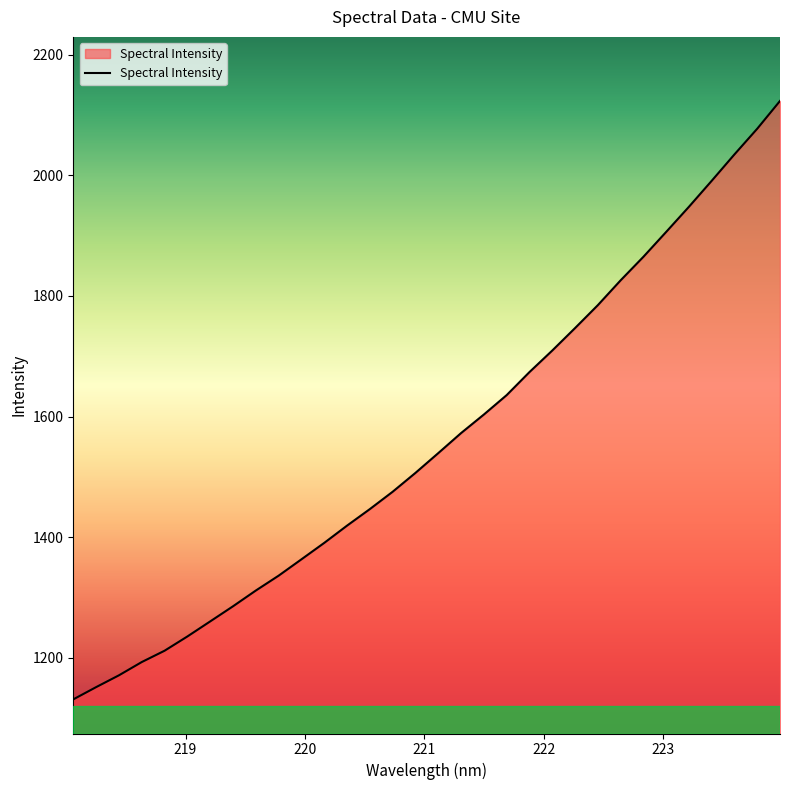

What is the smallest value displayed?

1131.2